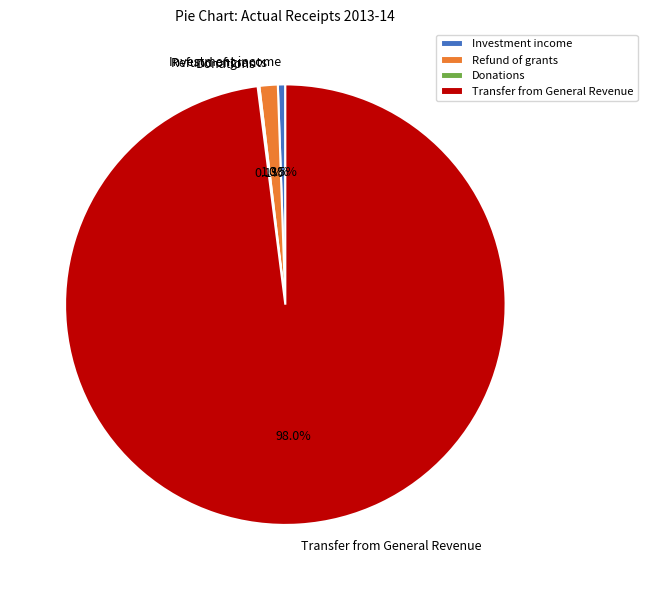

What is the largest slice in the pie chart?

Transfer from General Revenue